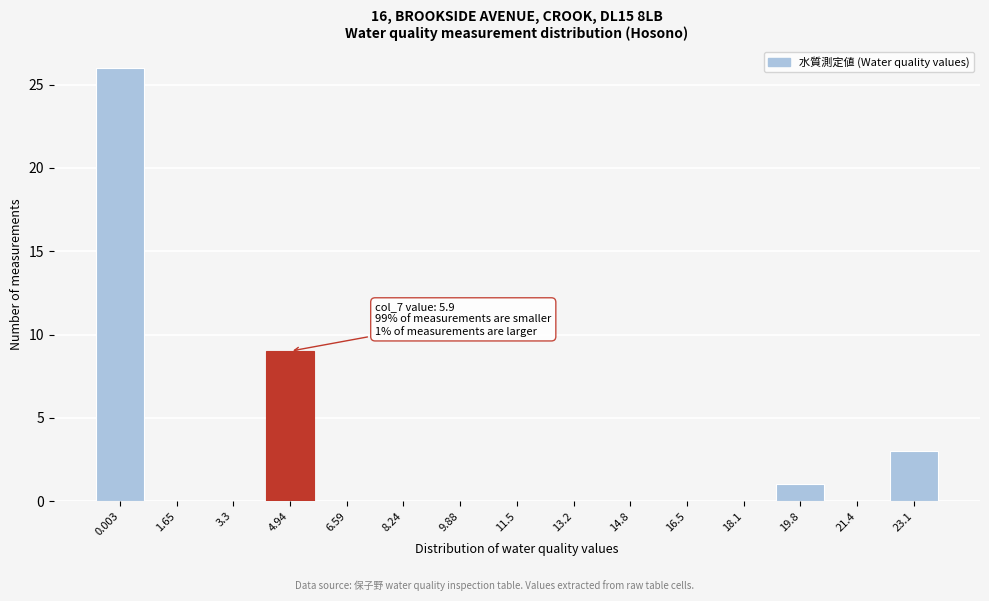

Reading right to left, extract all data points from this chart.

23.1=3	21.4=0	19.8=1	18.1=0	16.5=0	14.8=0	13.2=0	11.5=0	9.88=0	8.24=0	6.59=0	4.94=9	3.3=0	1.65=0	0.003=26